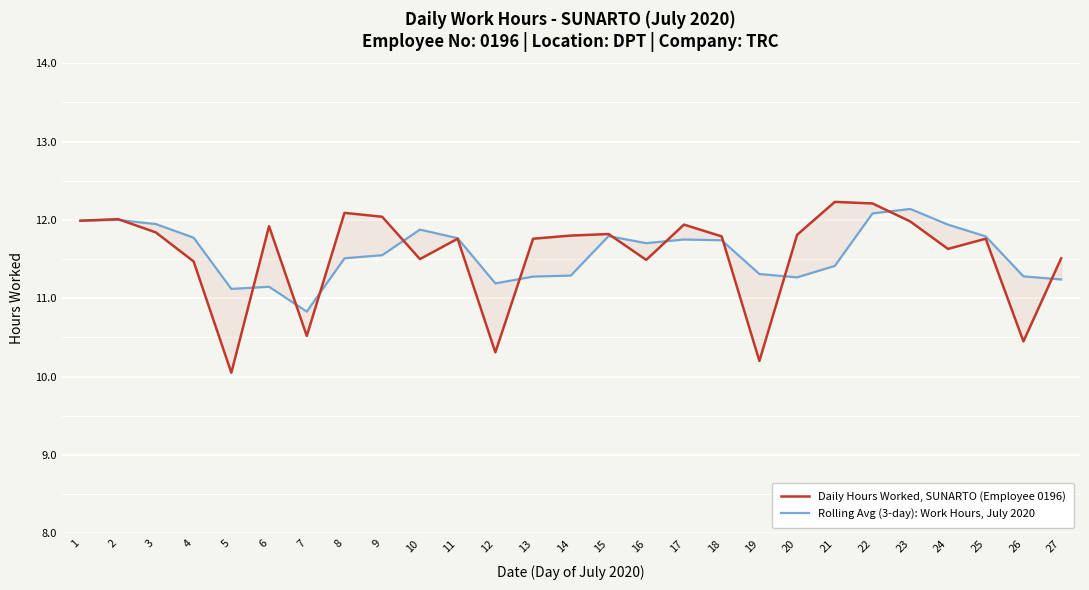

What is the difference between the maximum and minimum values in the Rolling Avg (3-day): Work Hours, July 2020 series?

1.3